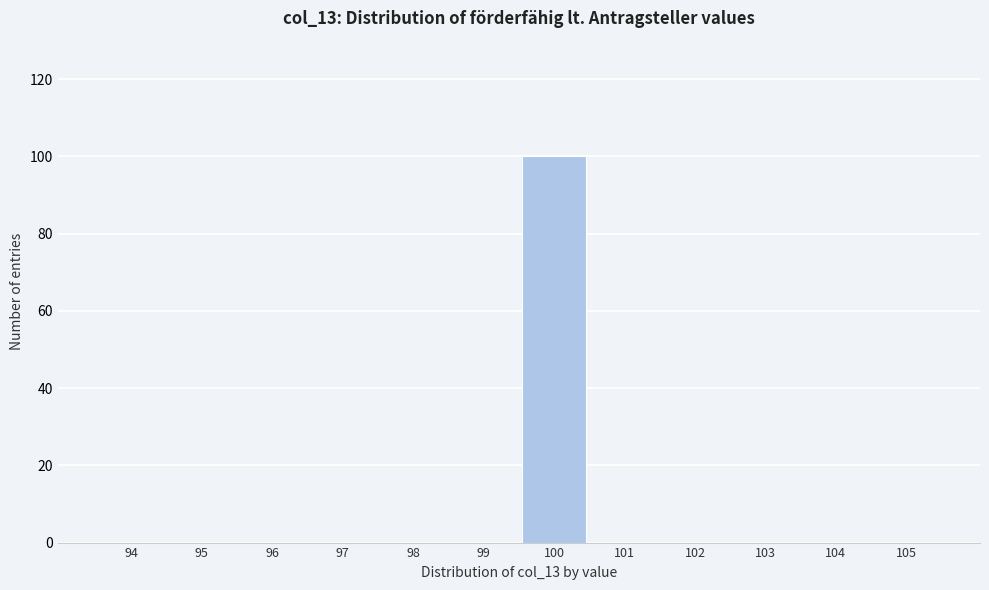

Reading left to right, what are all the values shown in this chart?

94=0	95=0	96=0	97=0	98=0	99=0	100=100	101=0	102=0	103=0	104=0	105=0